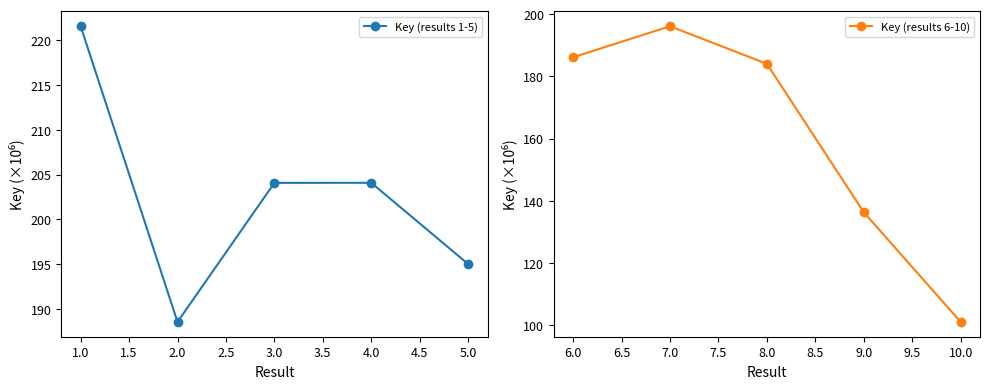

The value of Key (results 6-10) at 7.0 is 41.0. True or false?

False